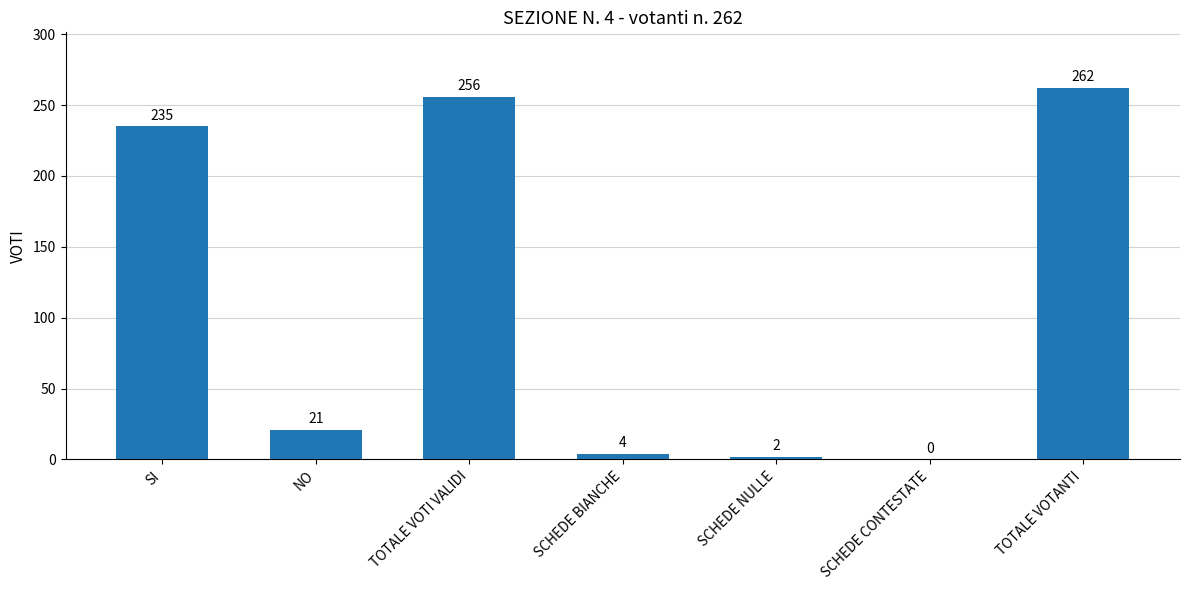

At which label does the data first exceed 21?

SI